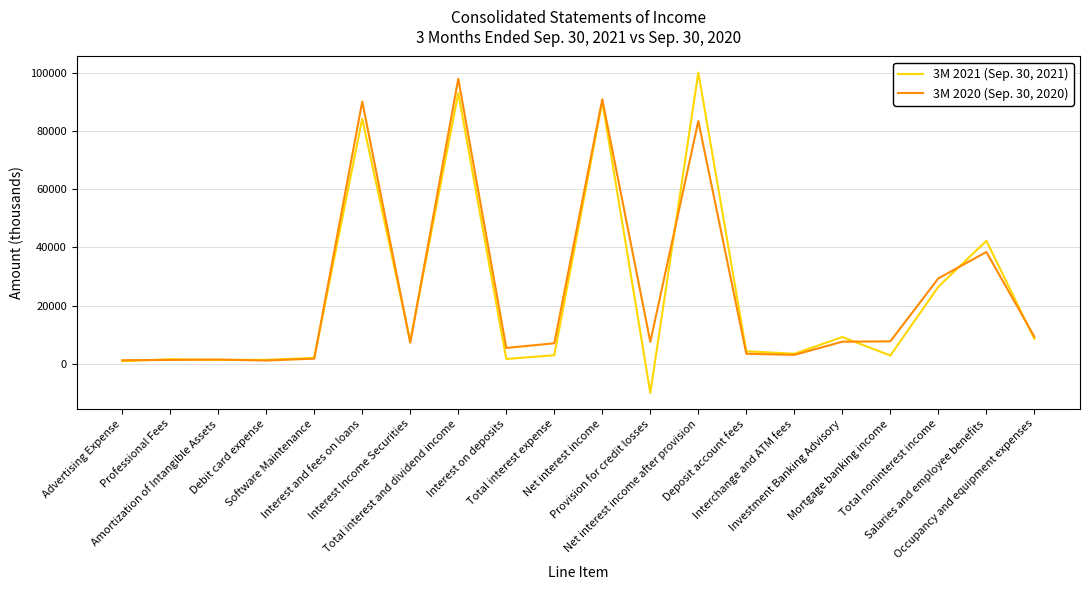

At which label does 3M 2021 (Sep. 30, 2021) reach its minimum?

Provision for credit losses